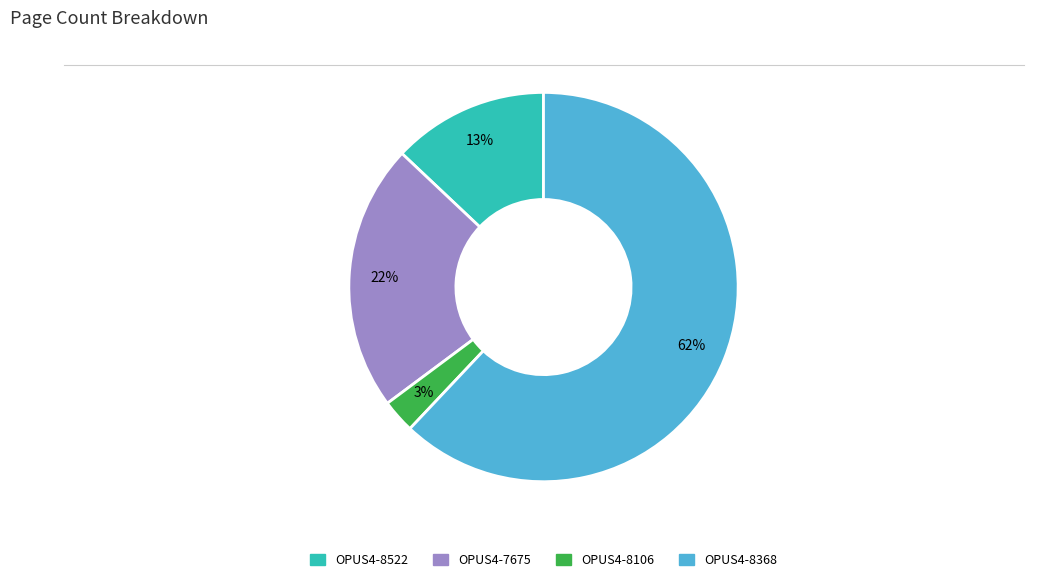

Which category has the smallest portion of the pie?

OPUS4-8106